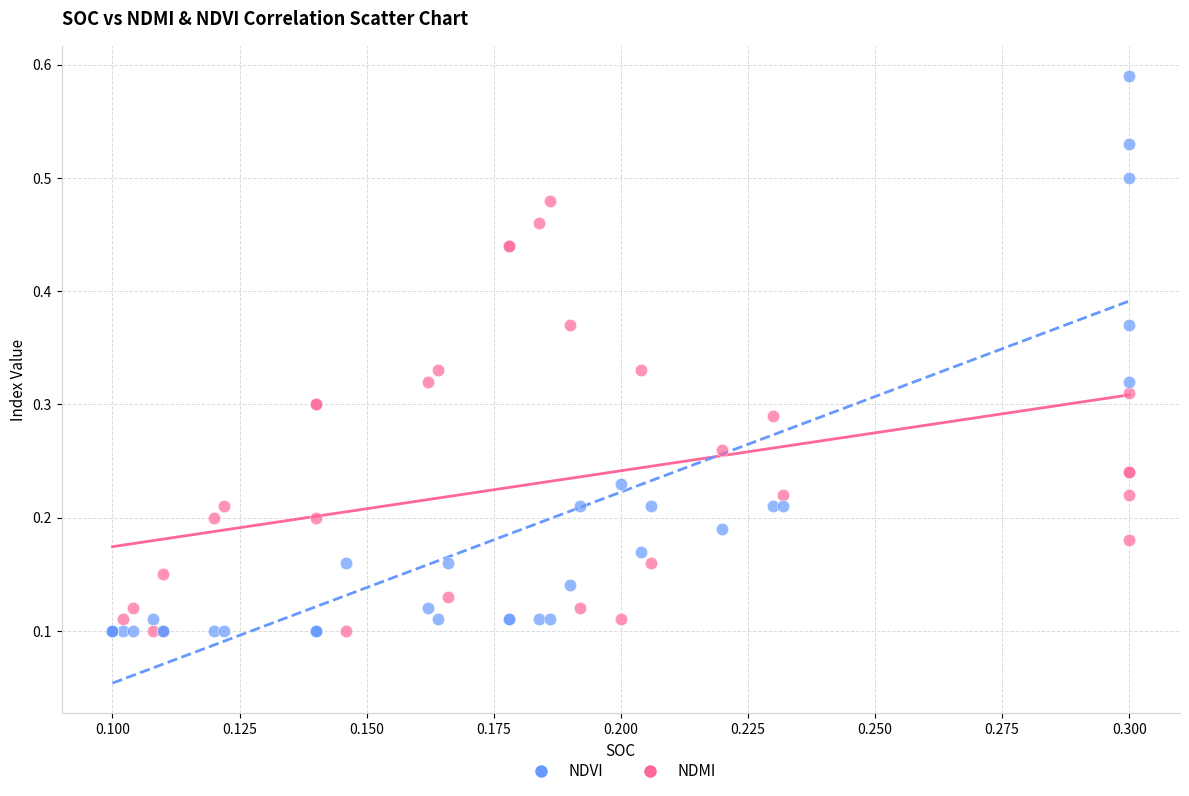

Which series reaches the maximum Y coordinate?

NDVI